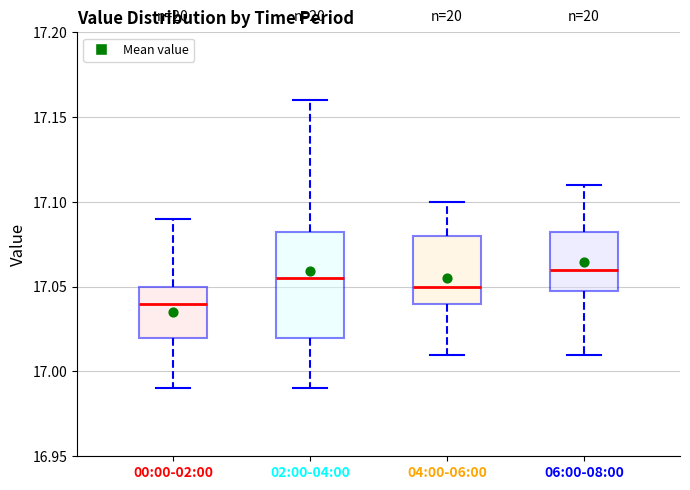

Where does the upper whisker of the box for 00:00-02:00 end on the y-axis? The values are not printed on the chart, so give them approximately, as read against the axis.

17.090